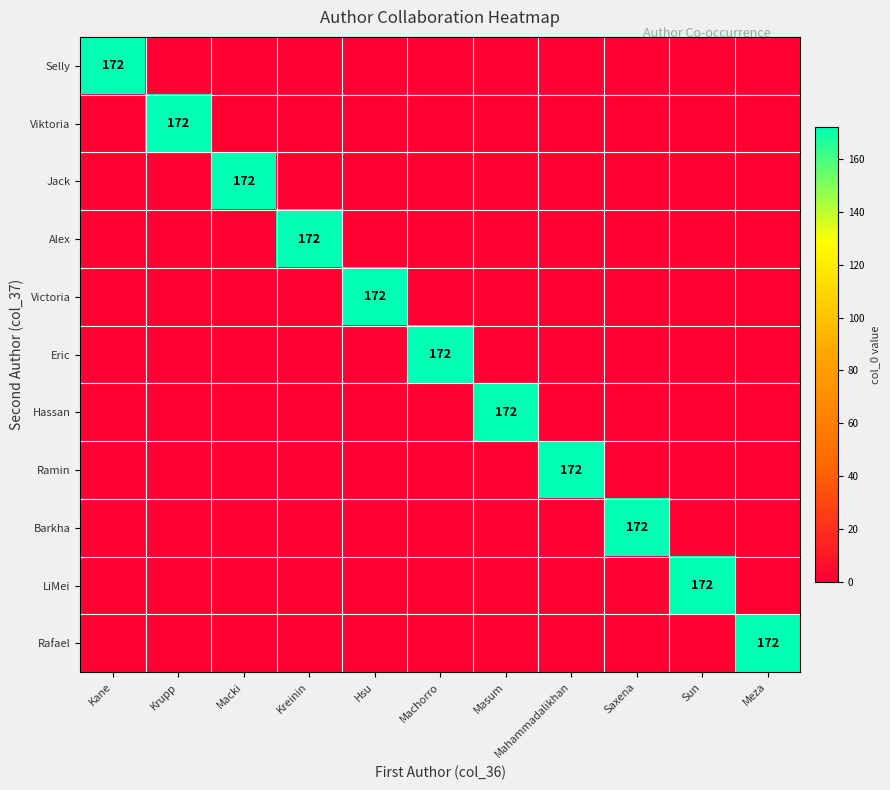

Which series has the largest total across all categories?

Selly